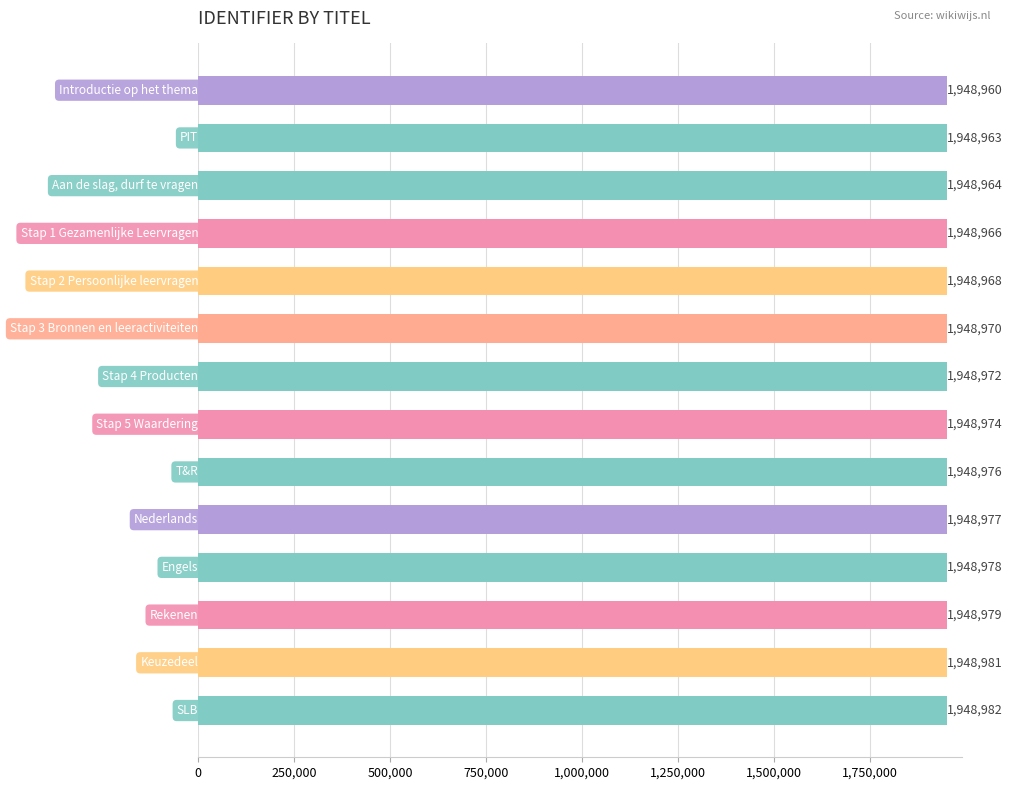

Reading bottom to top, extract all data points from this chart.

1948982	1948981	1948979	1948978	1948977	1948976	1948974	1948972	1948970	1948968	1948966	1948964	1948963	1948960